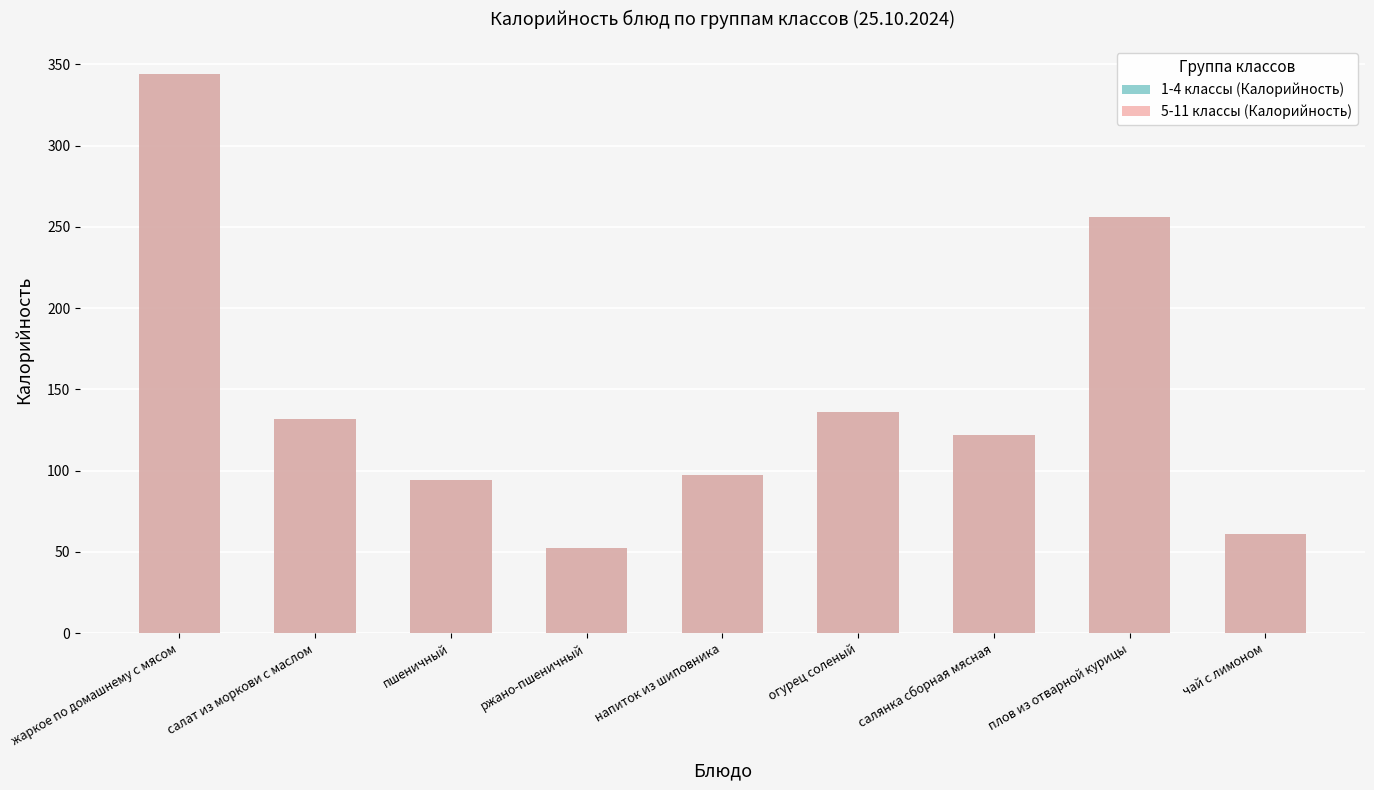

Reading right to left, transcribe all the data shown in this chart.

1-4 классы (Калорийность): 61.0	256.0	122.0	136.0	97.0	52.2	94.0	132.0	344.0
5-11 классы (Калорийность): 61.0	256.0	122.0	136.0	97.0	52.2	94.0	132.0	344.0